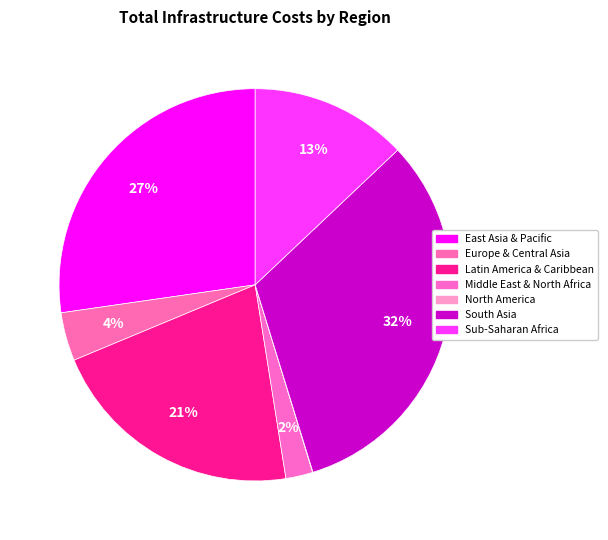

Combined, what portion of the pie is East Asia & Pacific and Europe & Central Asia?

31.3%